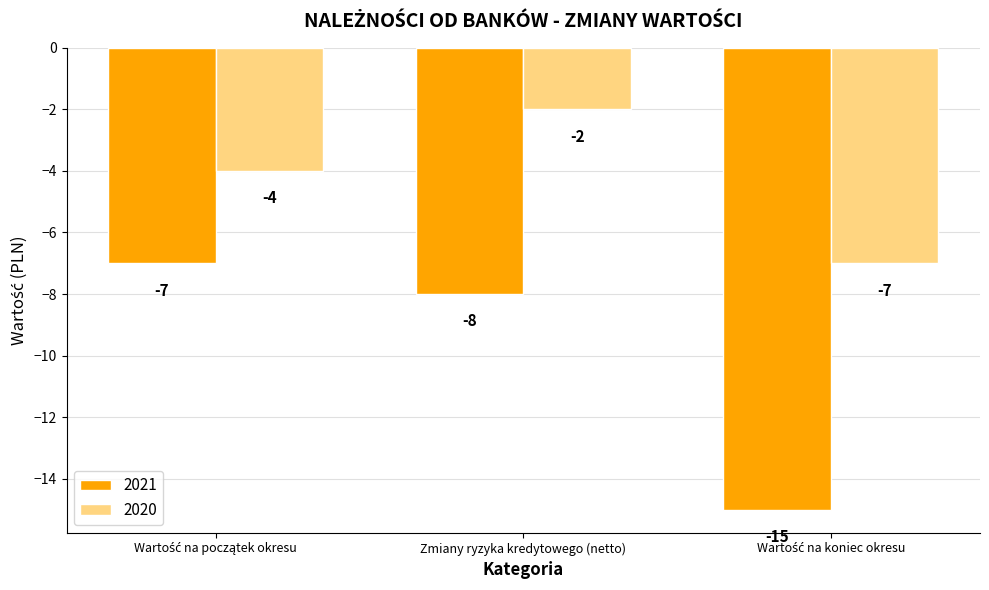

Which series has the widest spread of values?

2021